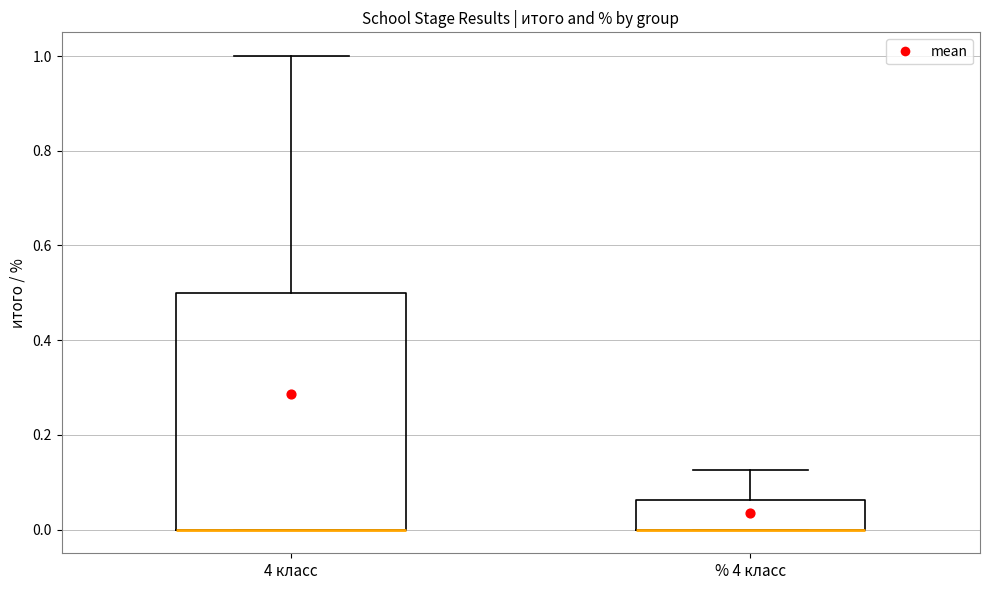

Reading left to right, transcribe this box plot: for each box, give where its median line is, the range the box spans, and where its two whiskers end, as read against the y-axis. The values are not printed on the chart, so give them approximately, as read against the axis.

4 класс: median 0.00 (drawn on the box's lower edge), box 0.00 to 0.50, whiskers 0.00 to 1.00
% 4 класс: median 0.00 (drawn on the box's lower edge), box 0.00 to 0.06, whiskers 0.00 to 0.12